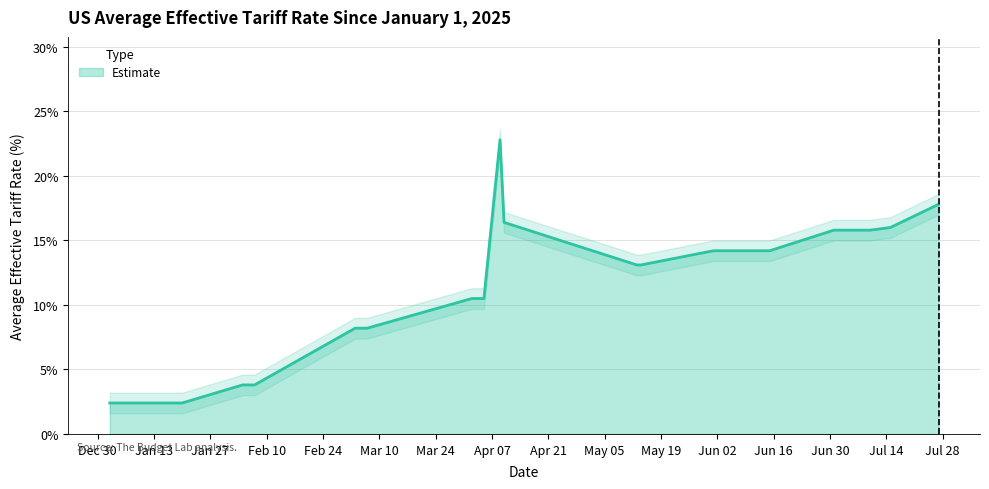

How many interior local peaks (higher than both neighbors) does the data have?

1